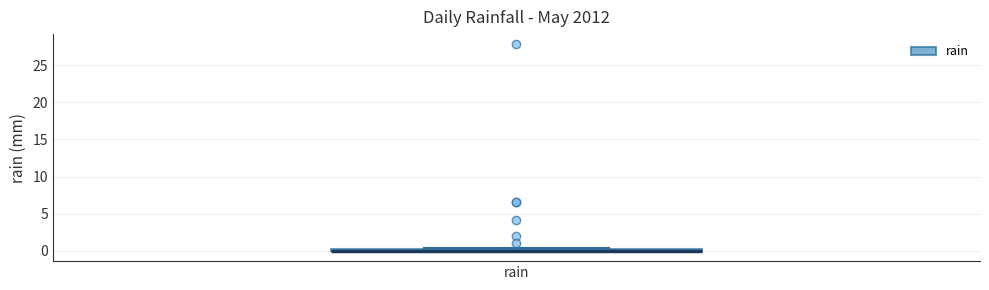

Where is the upper edge of the box for rain on the y-axis? The values are not printed on the chart, so give them approximately, as read against the axis.

0.5